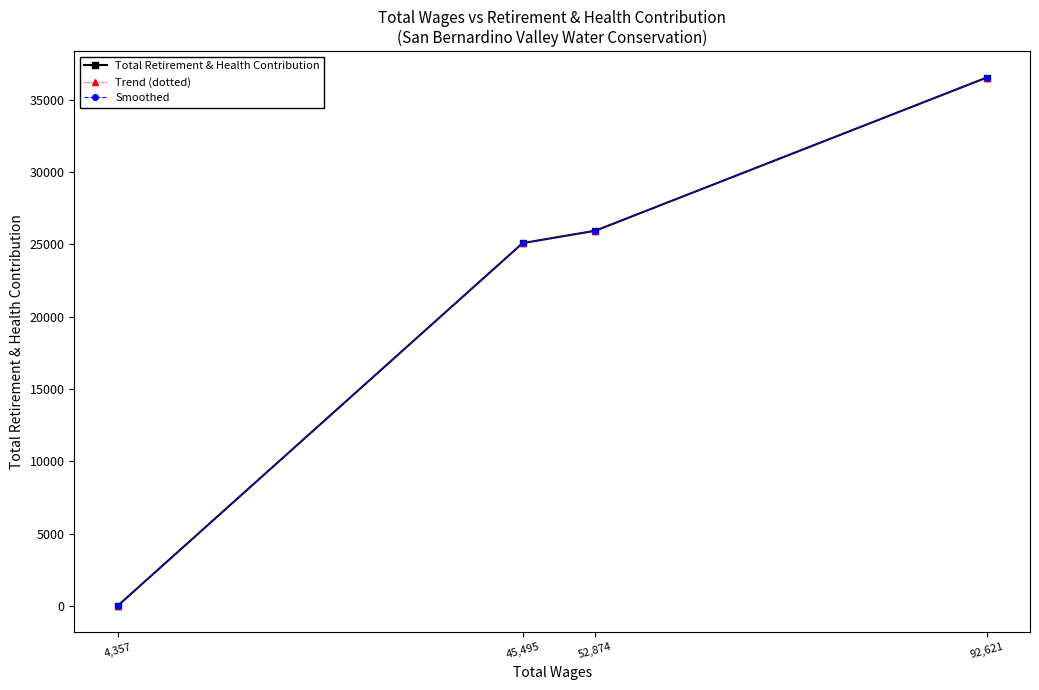

What is the average value of the Smoothed series?

21899